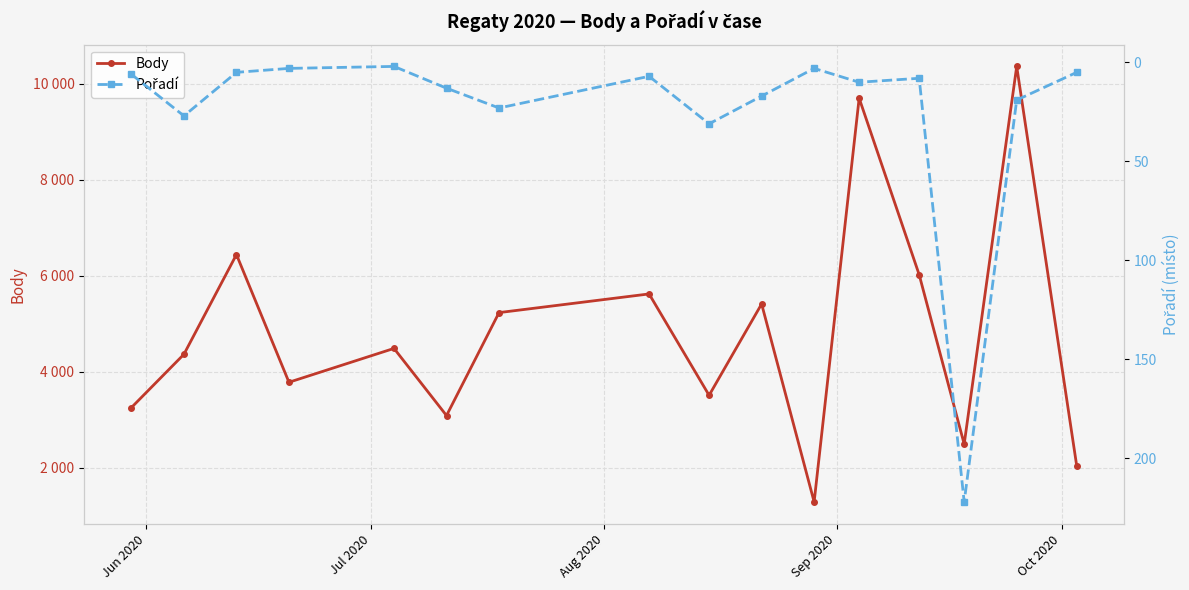

What is the average value of the Pořadí series?

25